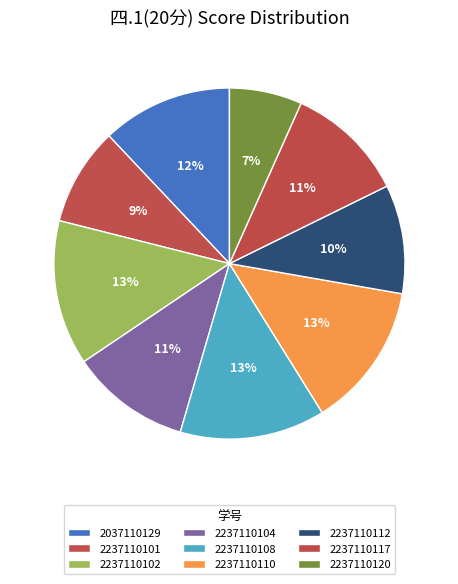

True or false: 2037110129 accounts for 1% of the total.

False